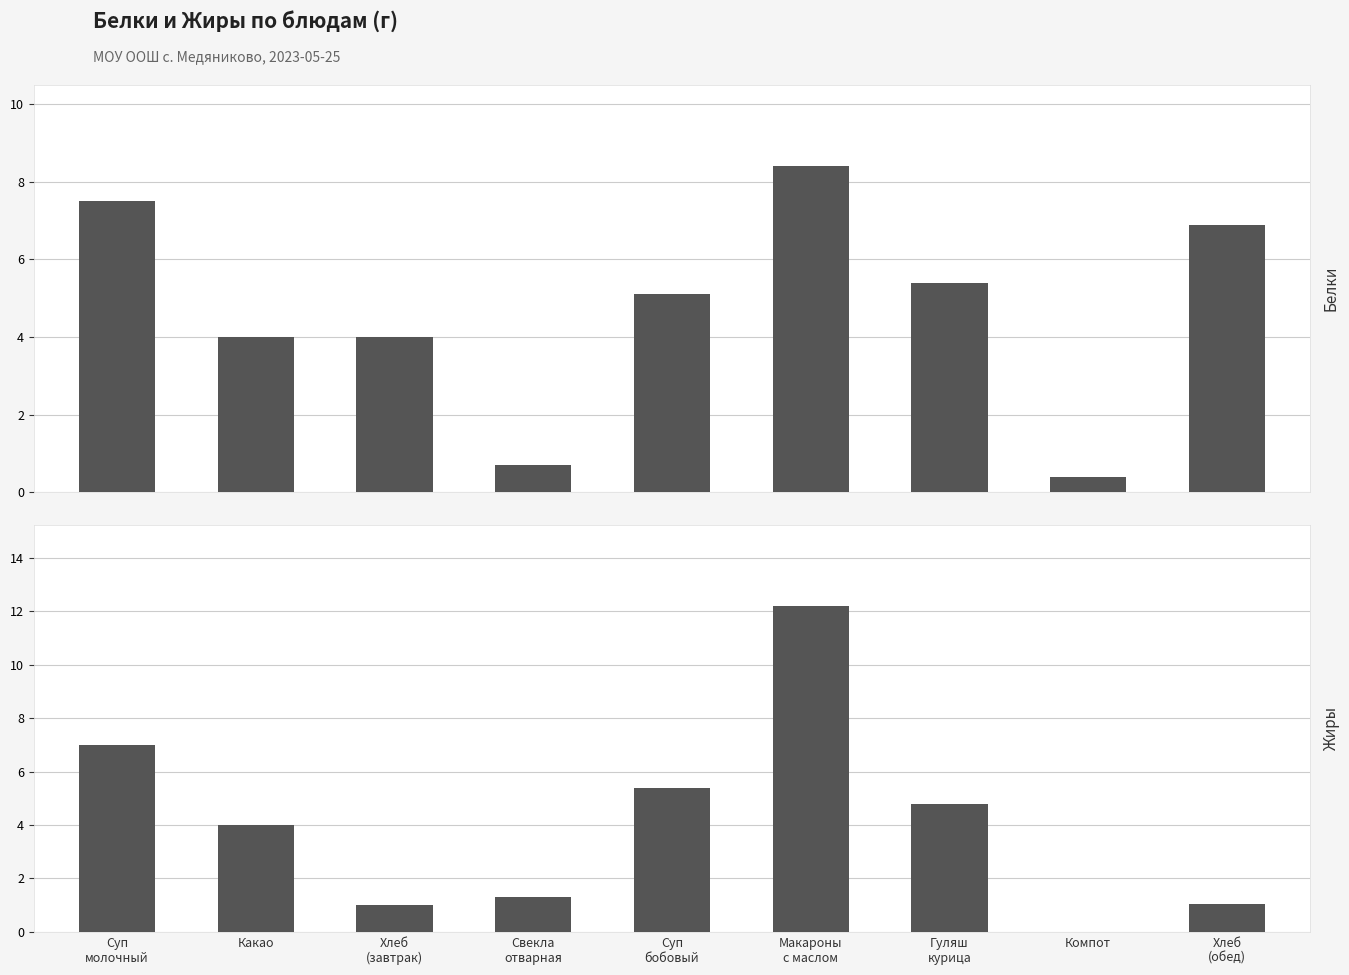

How many values in the Жиры series exceed 4?

4